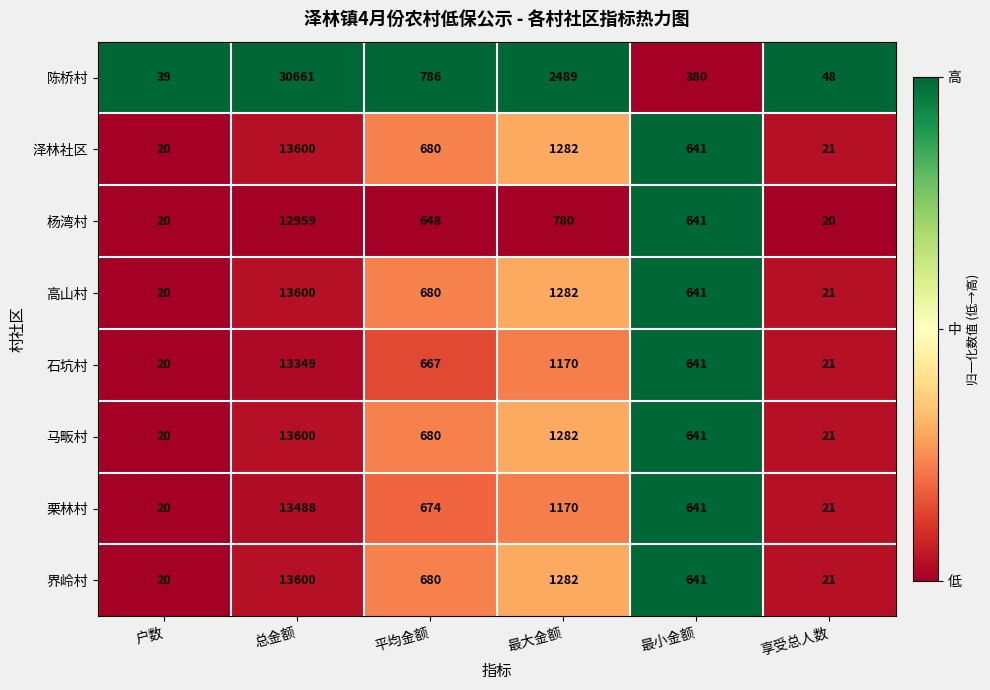

Is the value of 马畈村 at 总金额 greater than the value of 高山村 at 享受总人数?

Yes